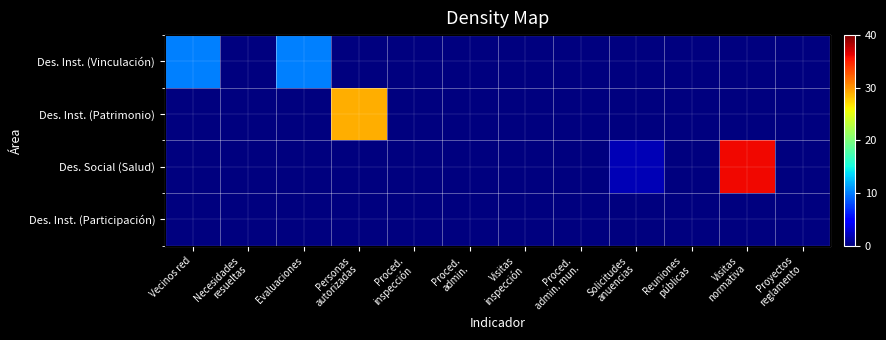

True or false: Des. Social (Salud) has a value of 0 at Proyectos reglamento.

True